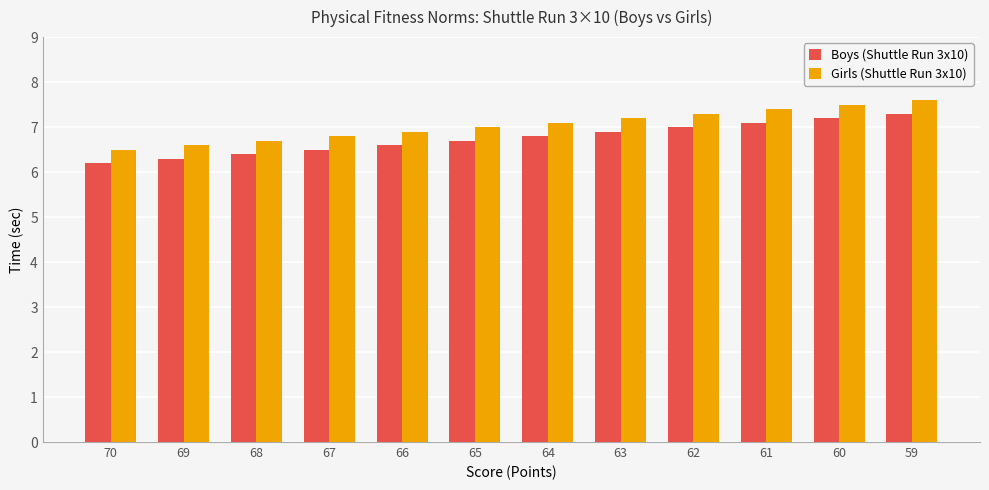

What is the sum of the Girls (Shuttle Run 3x10) values at 61 and 64?

14.5